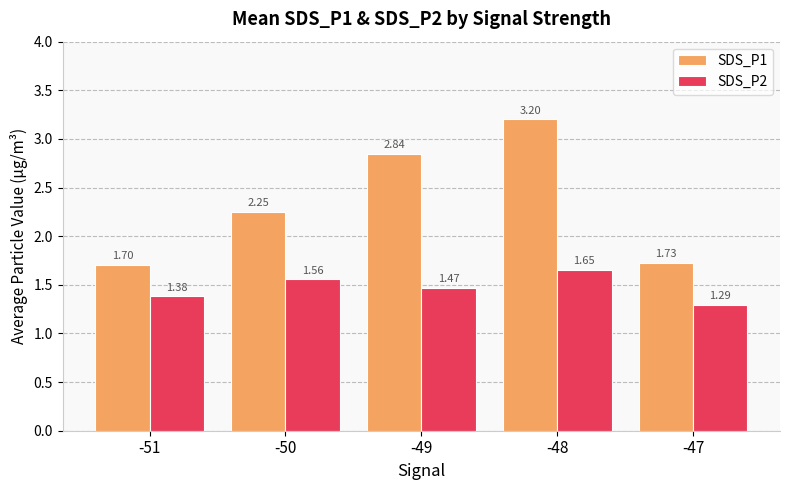

Rank the series by their average value, from highest to lowest.

SDS_P1, SDS_P2